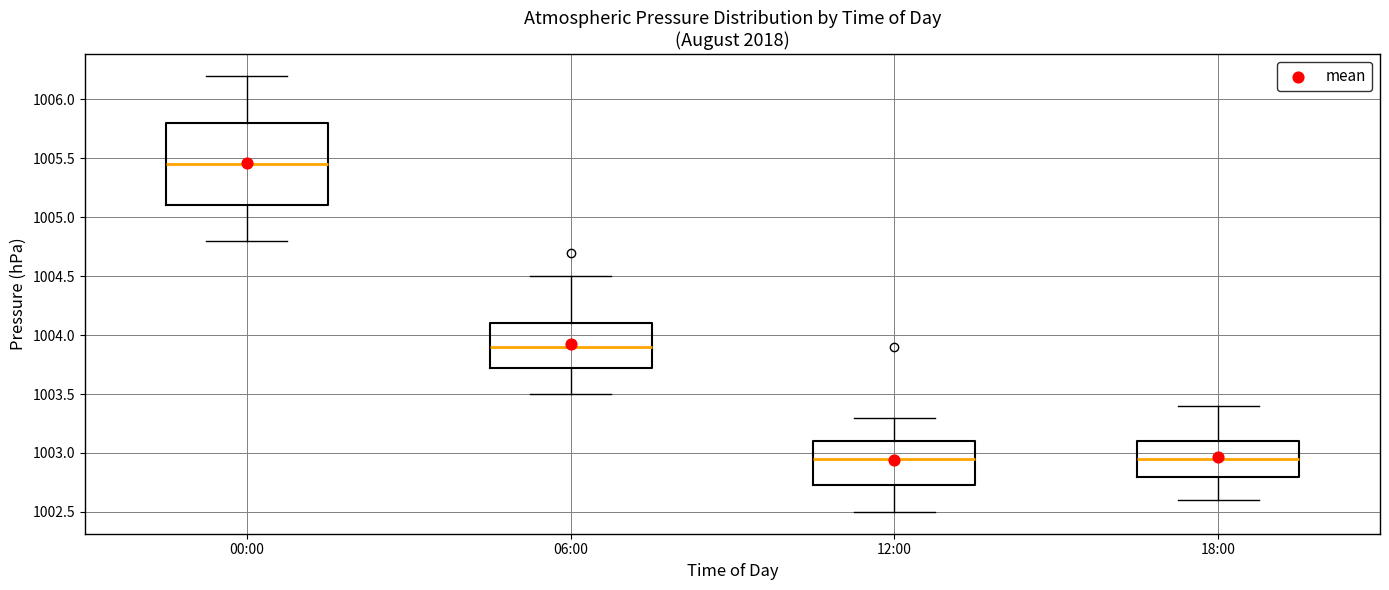

Reading left to right, transcribe this box plot: for each box, give where its median line is, the range the box spans, and where its two whiskers end, as read against the y-axis. The values are not printed on the chart, so give them approximately, as read against the axis.

00:00: median 1005.45, box 1005.10 to 1005.80, whiskers 1004.80 to 1006.20
06:00: median 1003.90, box 1003.75 to 1004.10, whiskers 1003.50 to 1004.50
12:00: median 1002.95, box 1002.75 to 1003.10, whiskers 1002.50 to 1003.30
18:00: median 1002.95, box 1002.80 to 1003.10, whiskers 1002.60 to 1003.40